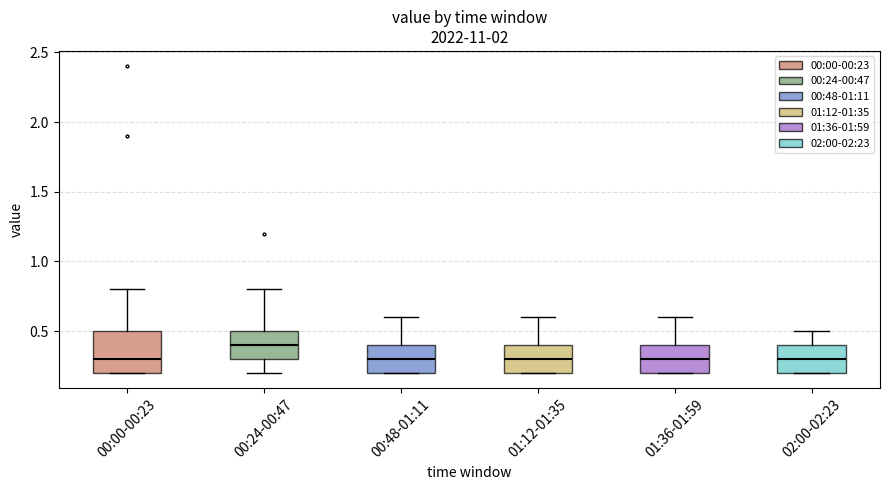

Reading left to right, read every box against the y-axis: the position of its median line, the range the box covers, and the ends of its whiskers. The values are not printed on the chart, so give them approximately, as read against the axis.

00:00-00:23: median 0.3, box 0.2 to 0.5, whiskers 0.2 to 0.8
00:24-00:47: median 0.4, box 0.3 to 0.5, whiskers 0.2 to 0.8
00:48-01:11: median 0.3, box 0.2 to 0.4, whiskers 0.2 to 0.6
01:12-01:35: median 0.3, box 0.2 to 0.4, whiskers 0.2 to 0.6
01:36-01:59: median 0.3, box 0.2 to 0.4, whiskers 0.2 to 0.6
02:00-02:23: median 0.3, box 0.2 to 0.4, whiskers 0.2 to 0.5